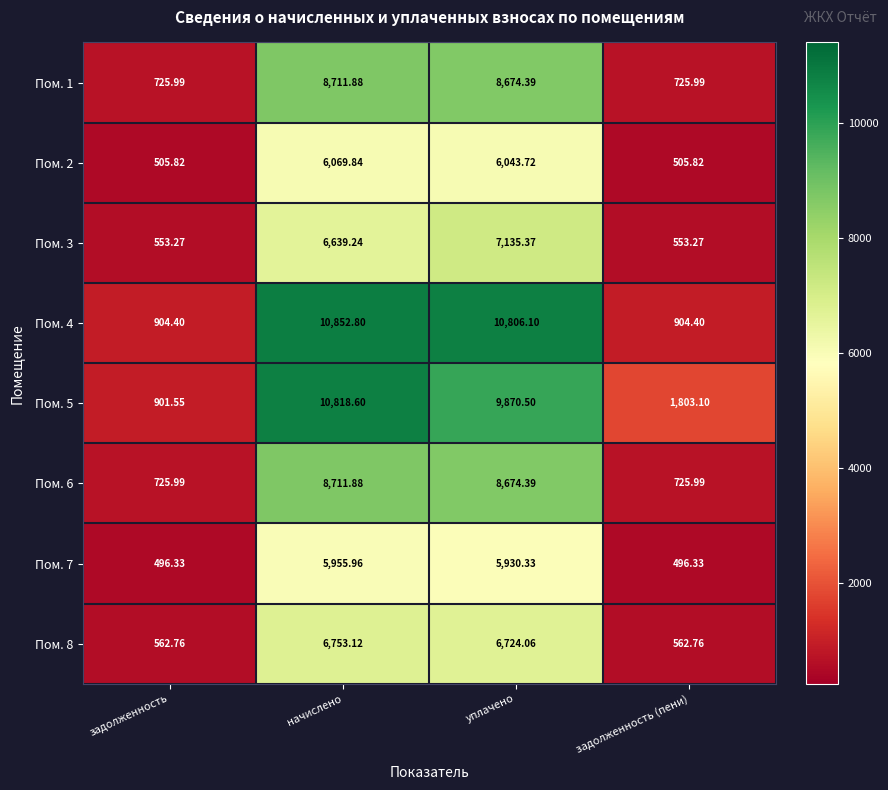

Which category has the highest value across all series?

начислено